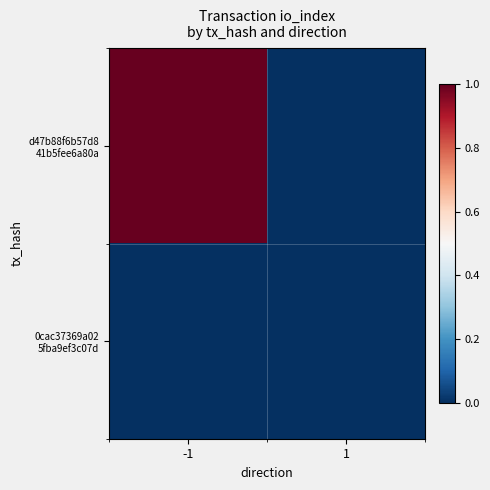

Which category has the highest value across all series?

-1